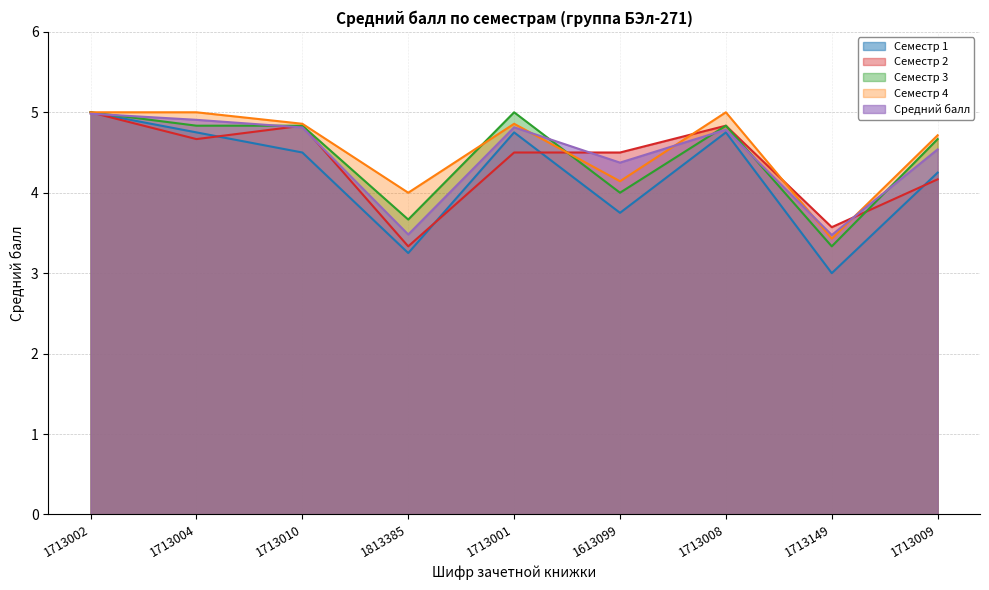

Which series has the largest range (max minus min)?

Семестр 1